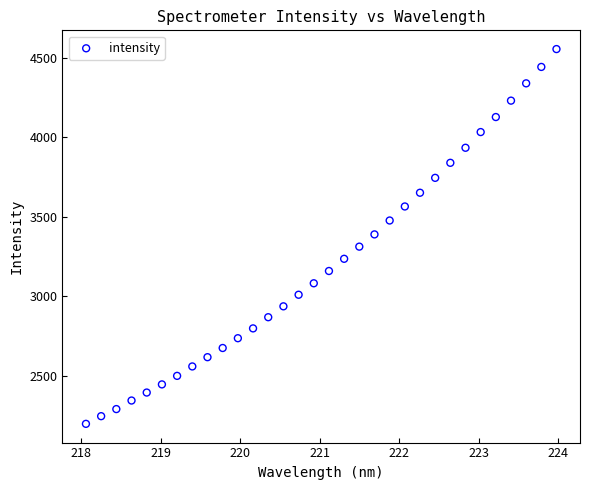

What is the range of Y values (max minus min)?

2357.4